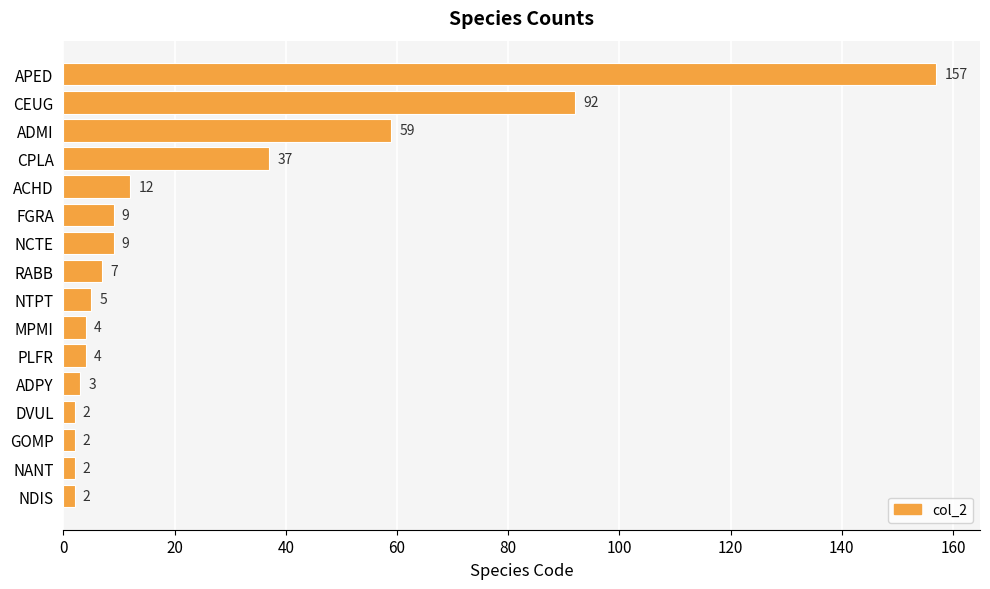

What is the greatest value displayed?

157